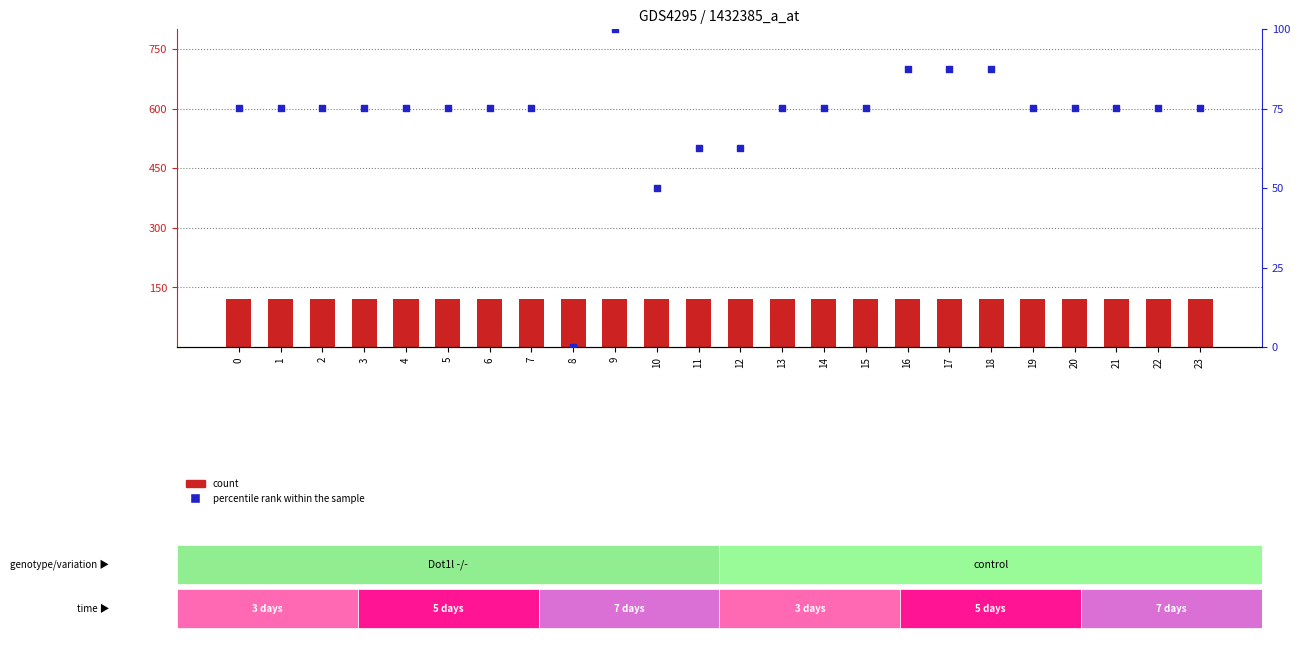

Which series has the largest Y range (max minus min)?

percentile rank within the sample